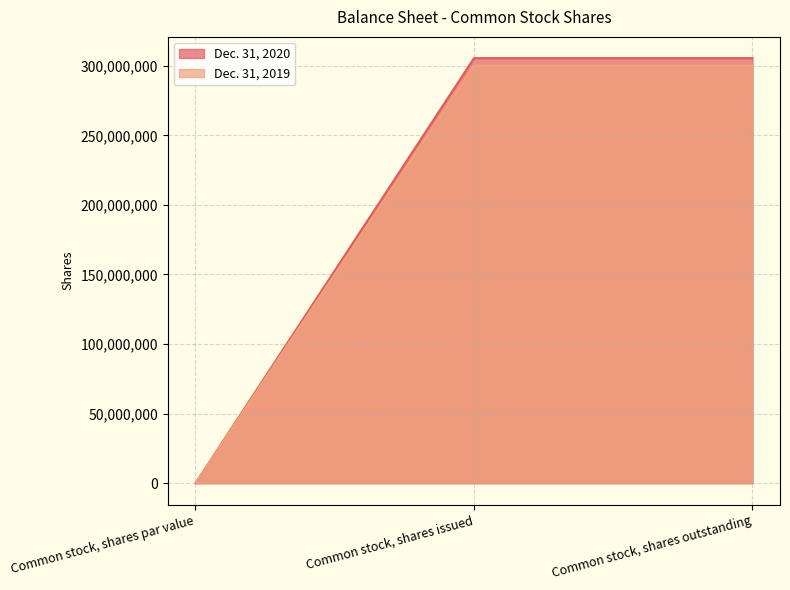

At which label is Dec. 31, 2020 closest to 152725749?

Common stock, shares par value